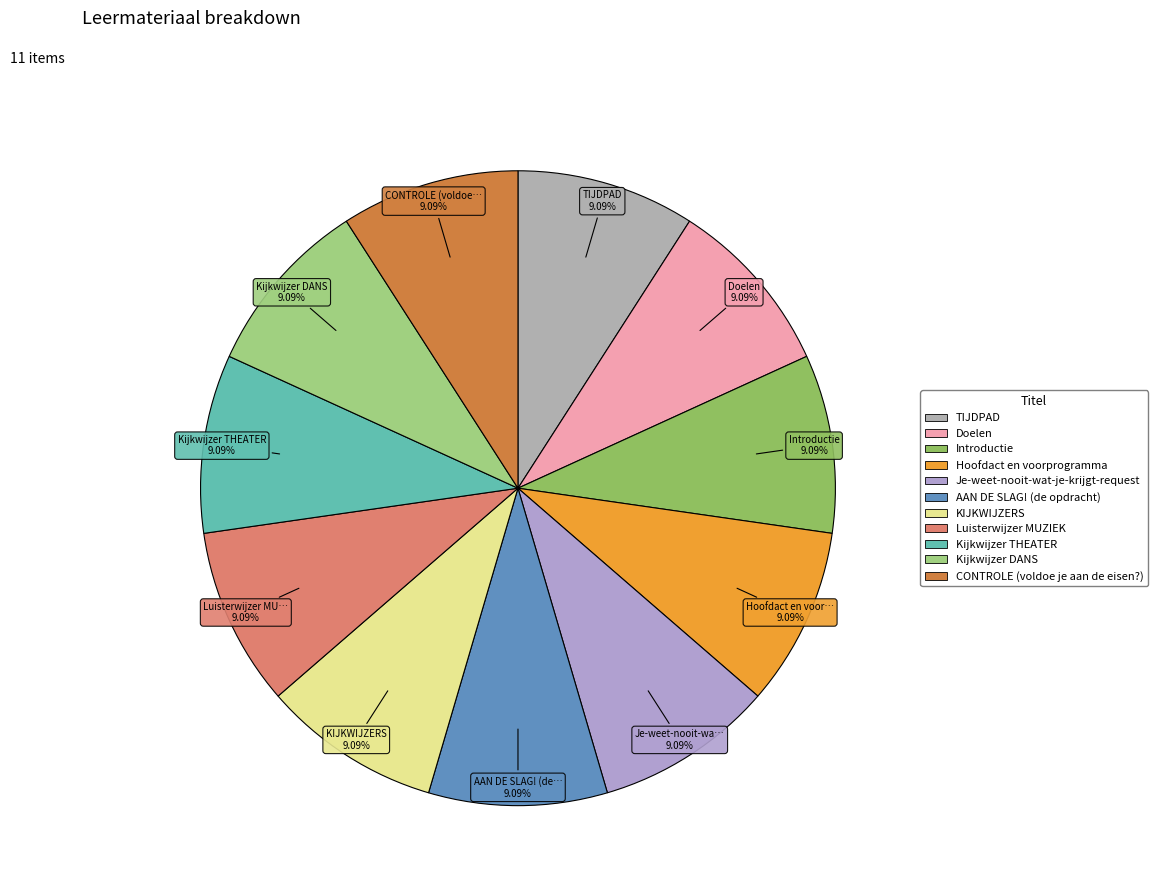

Does CONTROLE (voldoe je aan de eisen?) represent more than half of the total?

No